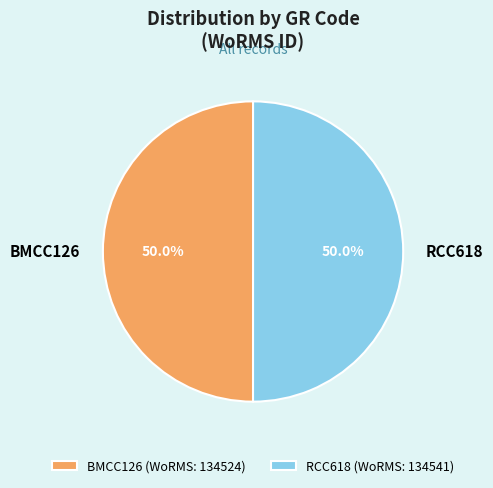

Approximately how many times larger is the value at RCC618 compared to BMCC126?

1.0